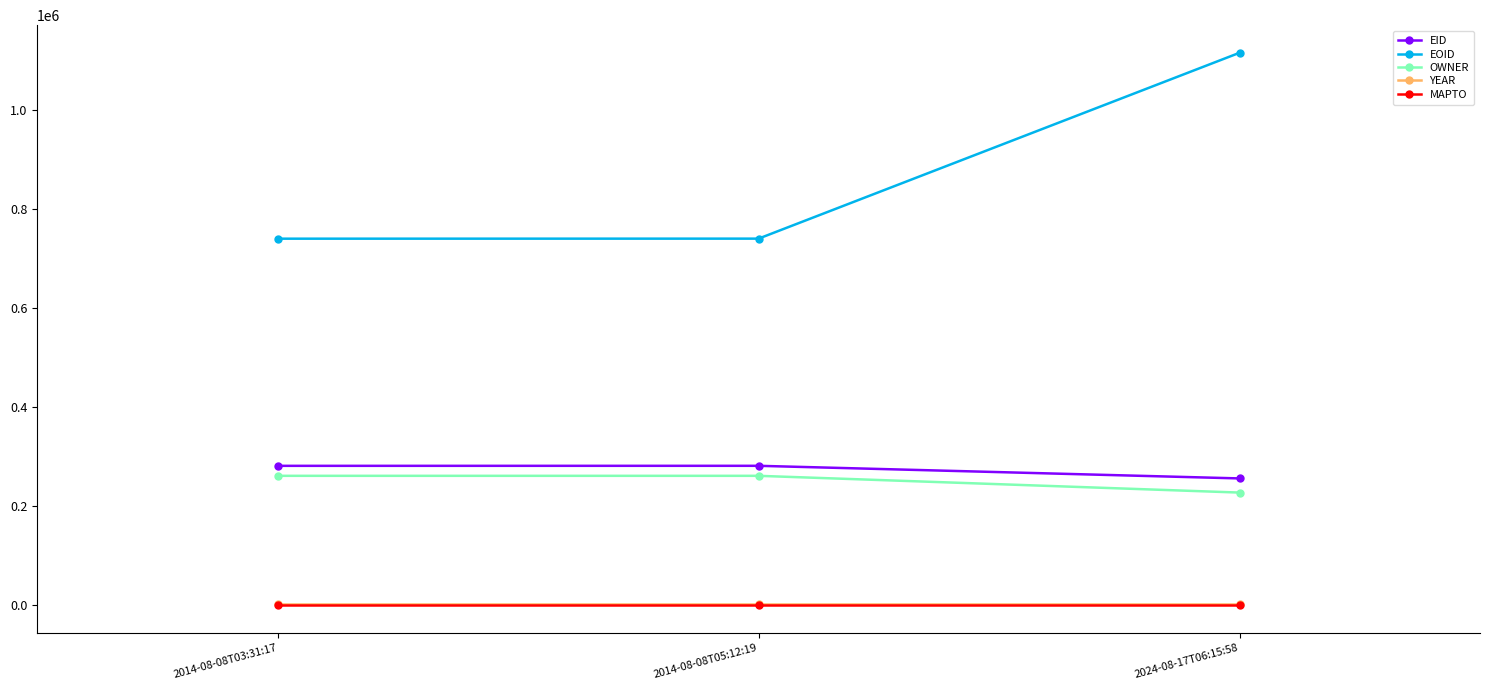

What is the maximum value shown in the chart?

1115812